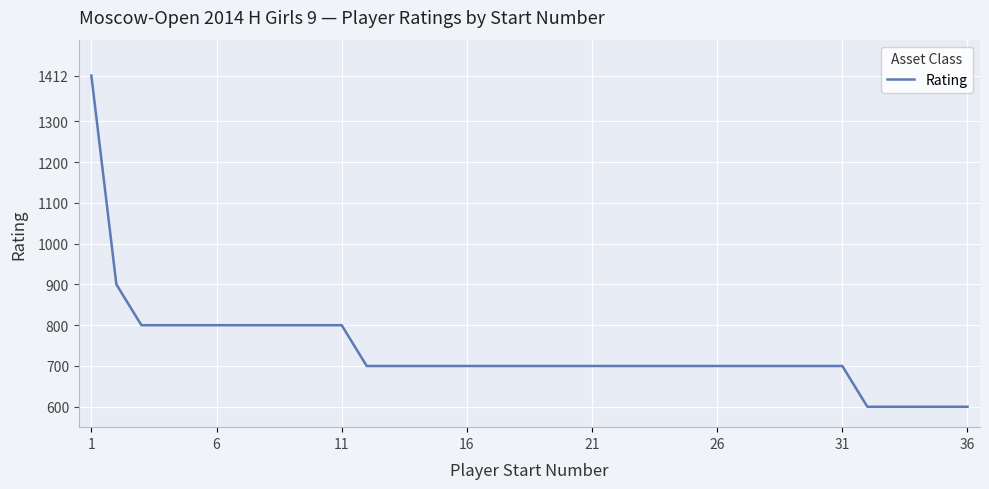

What is the difference between the maximum and minimum values?

812